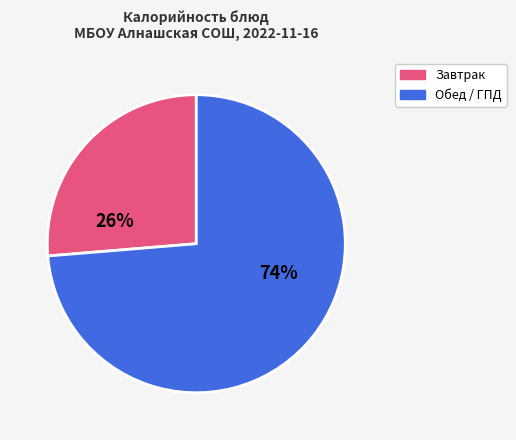

Is there a majority slice in this chart?

Yes